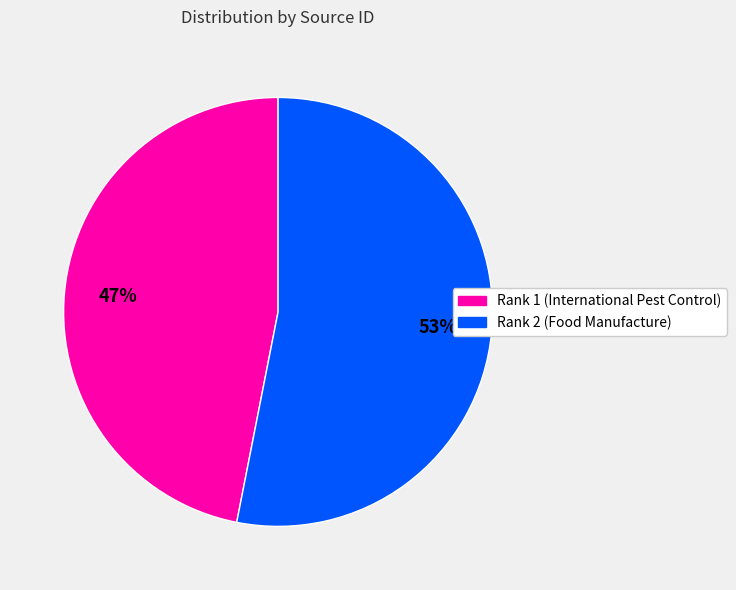

True or false: Rank 2 (Food Manufacture) accounts for 62% of the total.

False